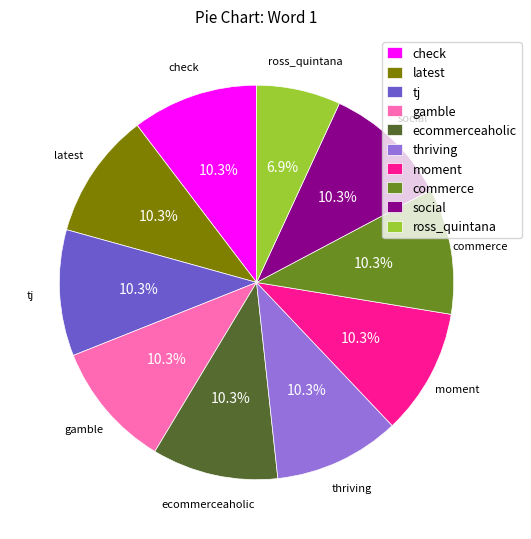

Approximately how many times larger is the value at tj compared to commerce?

1.0